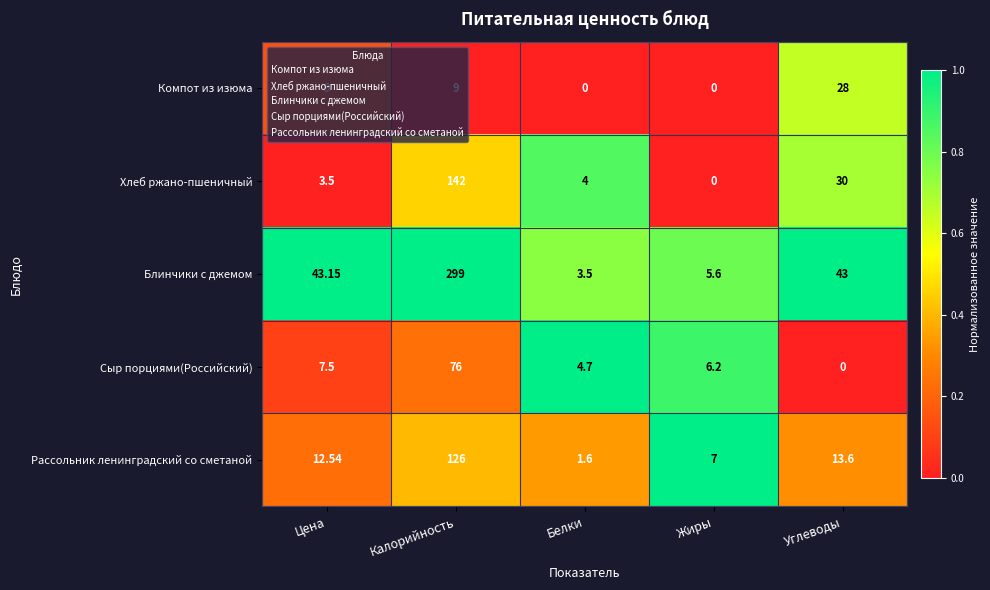

Which category has the highest value across all series?

Калорийность